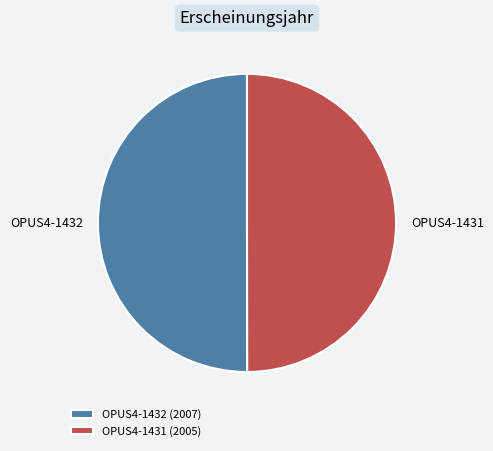

Is it true that OPUS4-1431 is 50% of the pie?

True